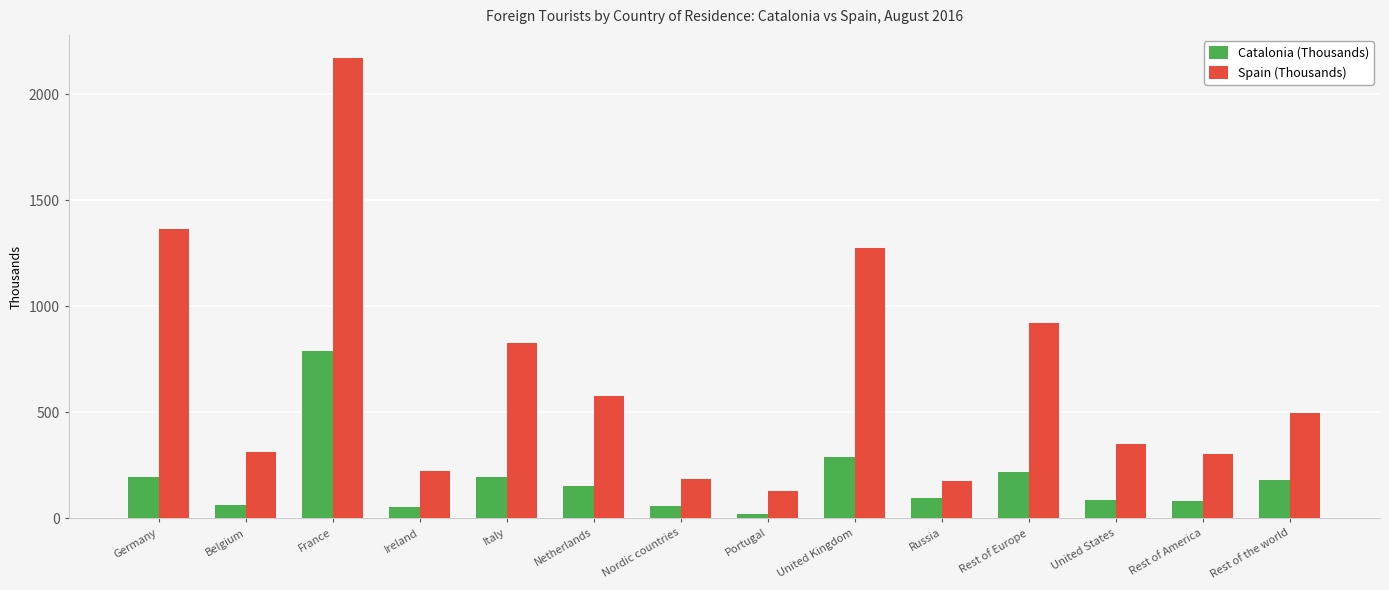

At which label does Catalonia (Thousands) reach its peak?

France